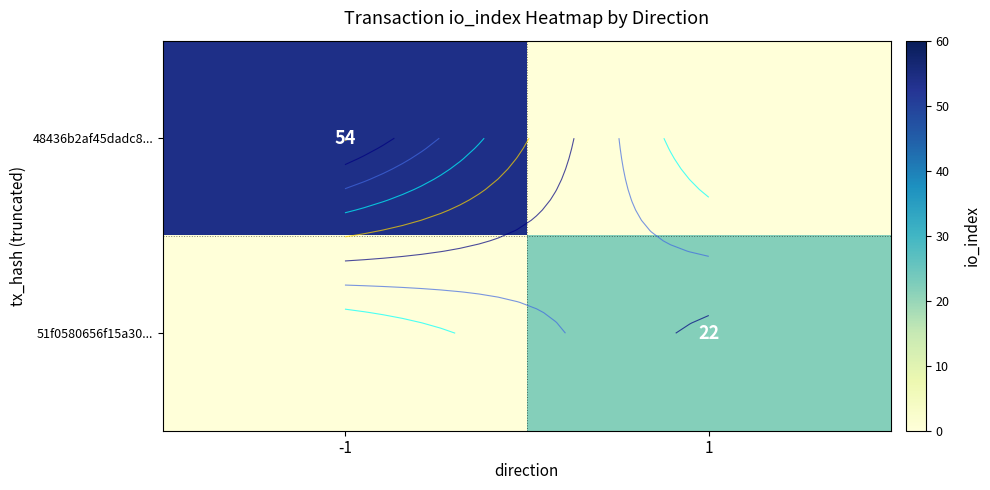

What is the difference between the 51f0580656f15a30... values at 1 and -1?

22